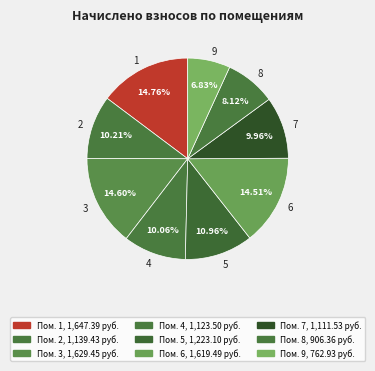

Combined, what portion of the pie is 8 and 6?

22.6%